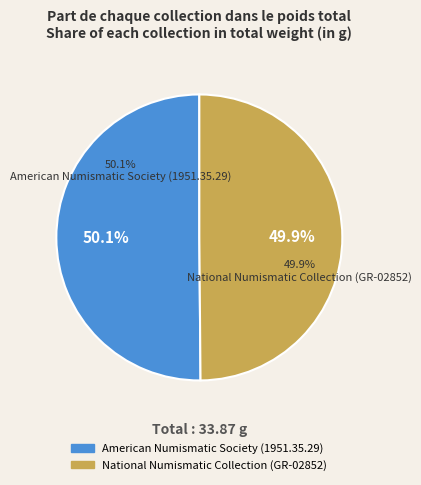

What percentage is the American Numismatic Society (1951.35.29) slice, to the nearest percent?

50%